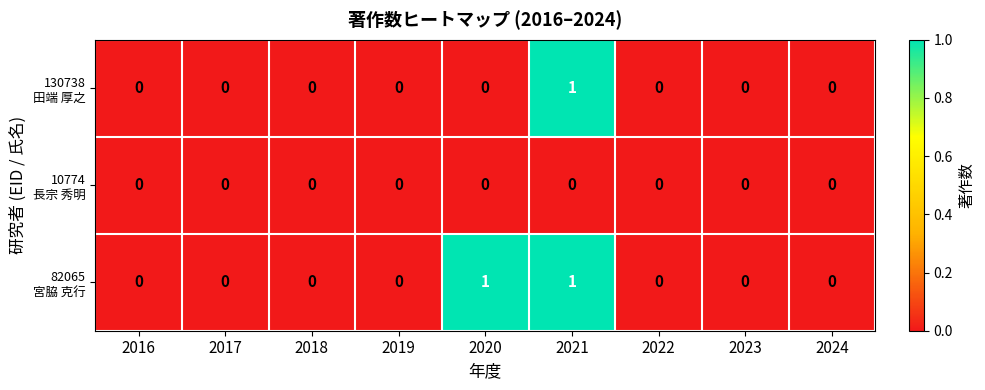

At which category is the sum across all series the highest?

2021